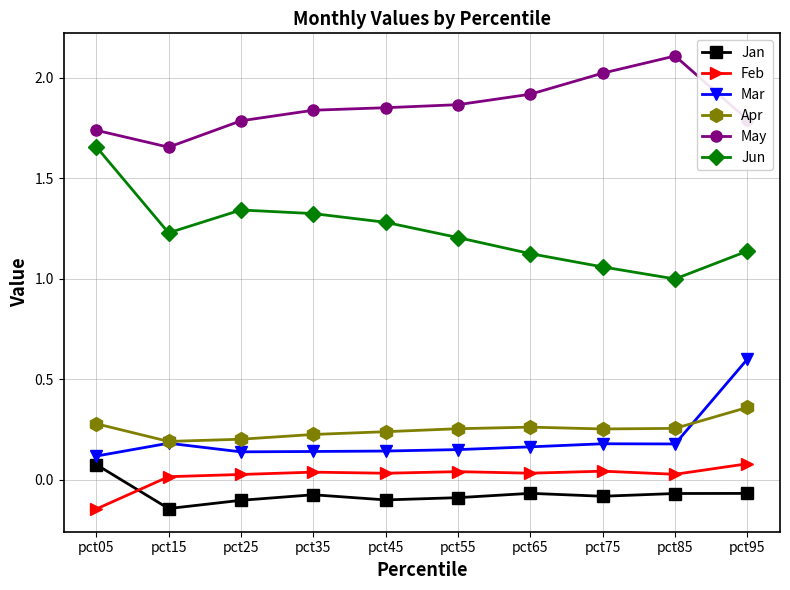

How many values in Jan are above zero?

1